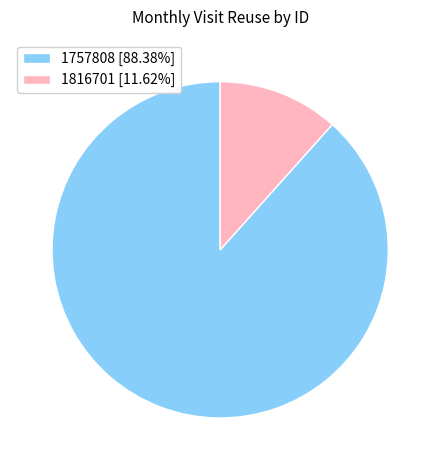

What is the smallest slice in the pie chart?

1816701